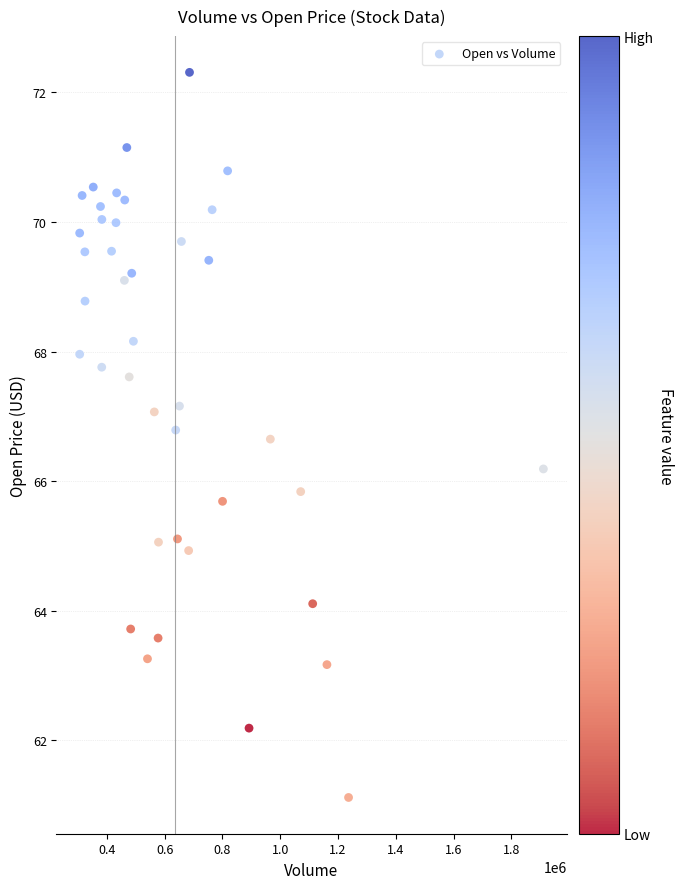

What is the range of X values (max minus min)?

1604400.0